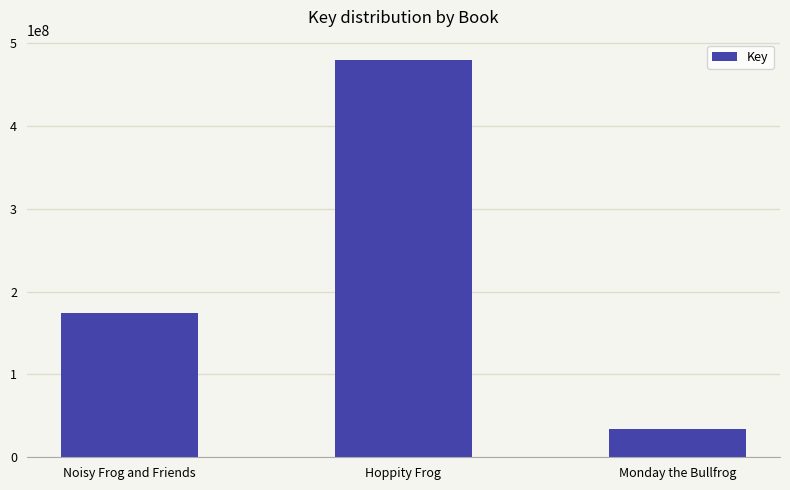

At which label is the value closest to 257486838?

Noisy Frog and Friends